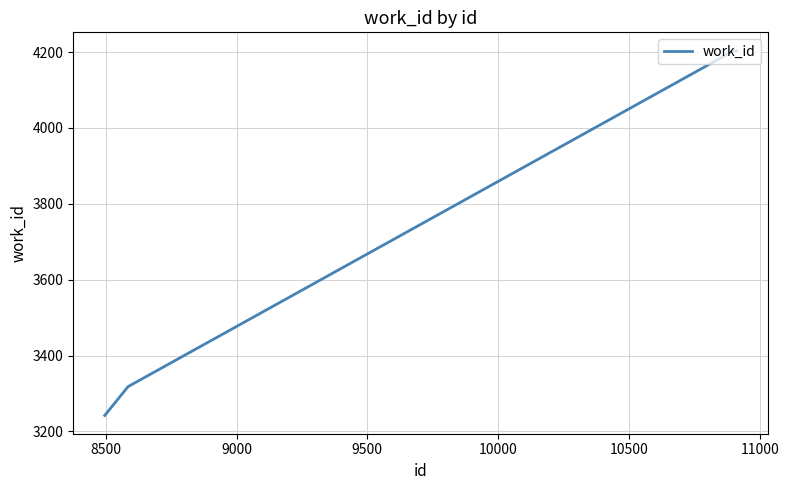

What is the difference between the maximum and minimum values?

962